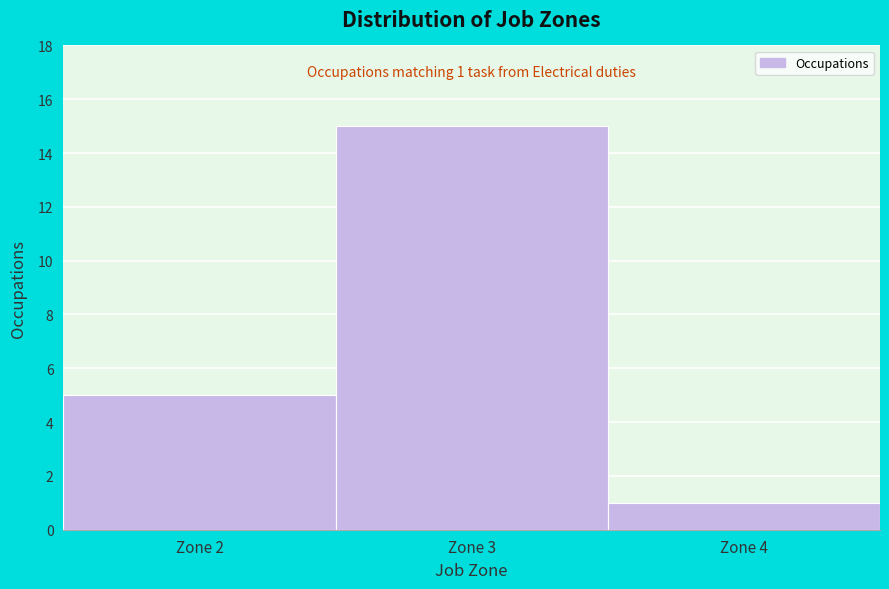

Which range on the x-axis has the tallest bar?

2.5 to 3.5